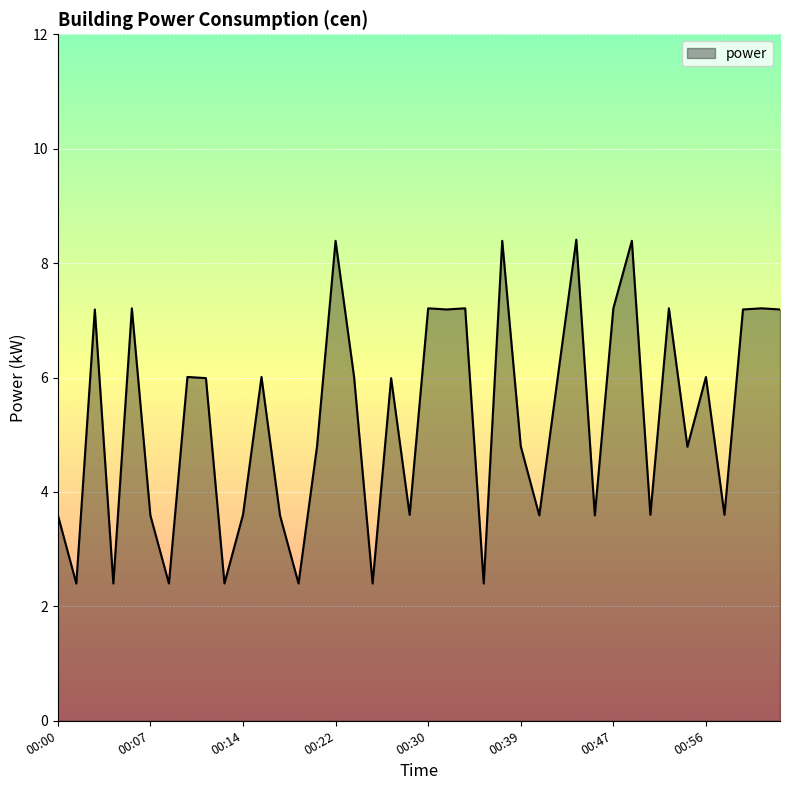

What is the smallest value displayed?

2.4